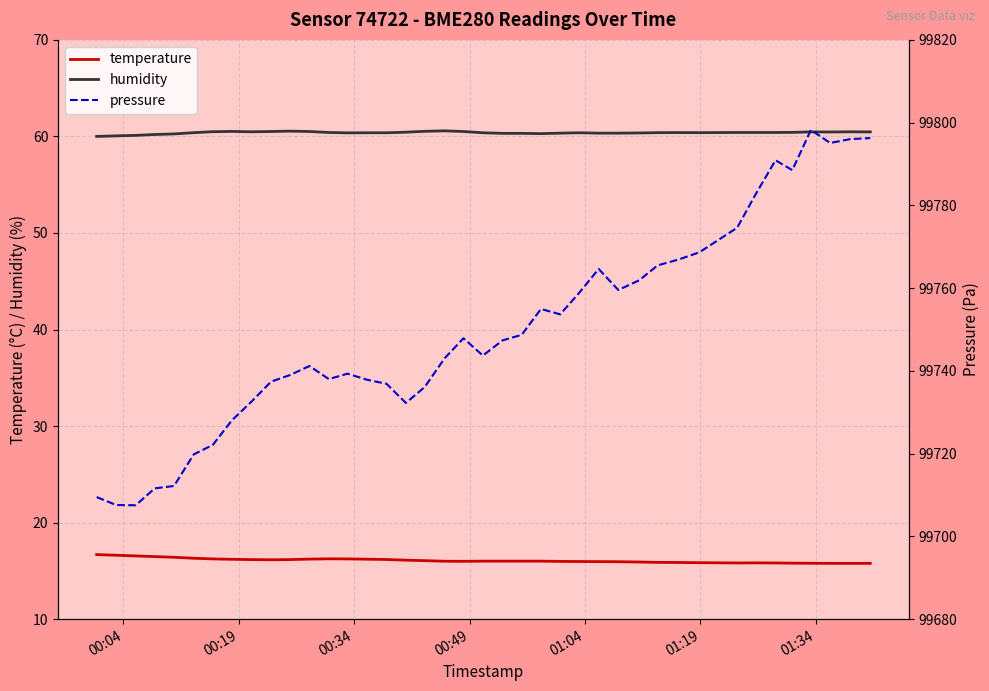

Which series has the largest total across all categories?

pressure